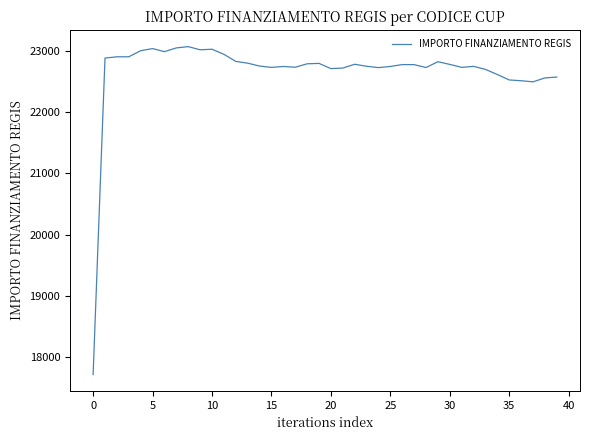

Does the chart display data point markers on the line(s)?

No